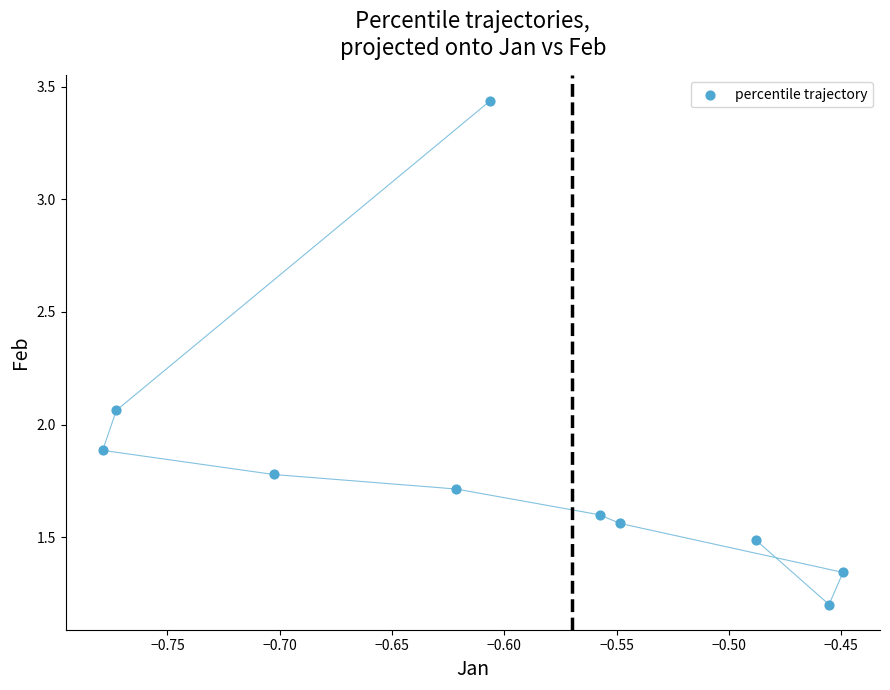

What is the range of Y values (max minus min)?

2.2